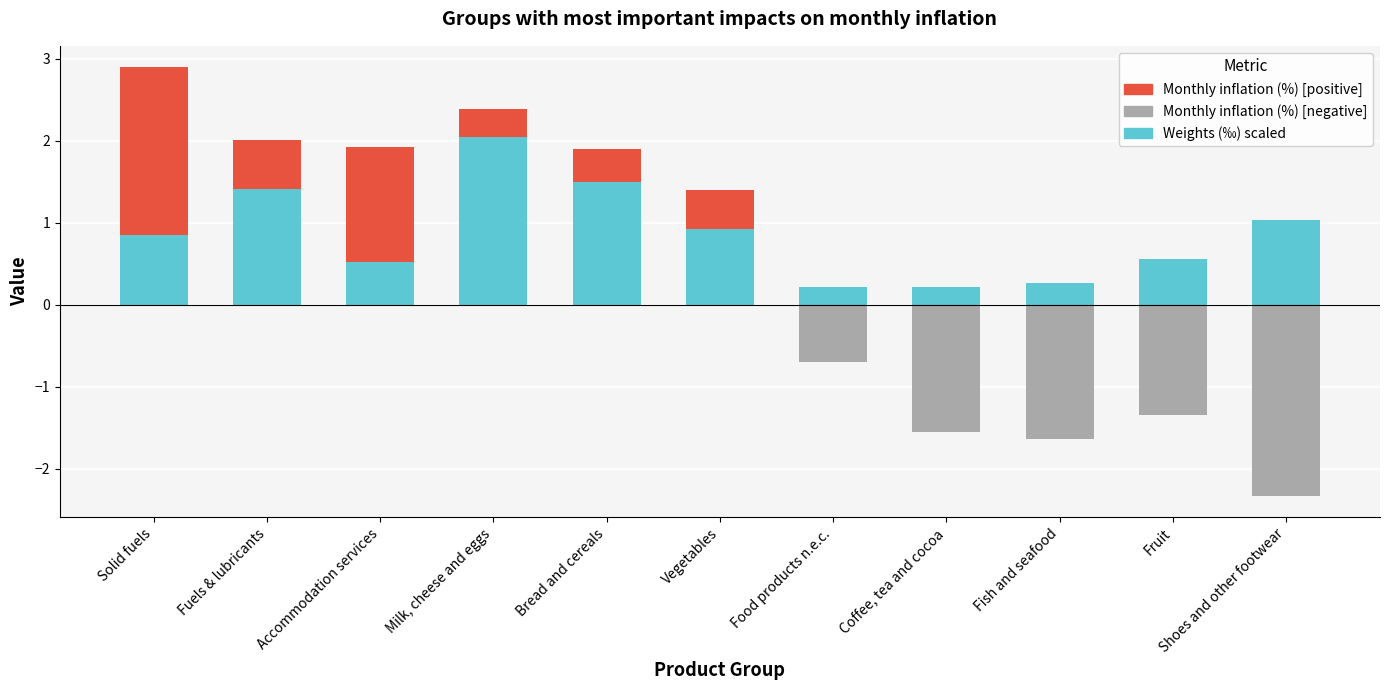

How many categories are shown in the chart?

11